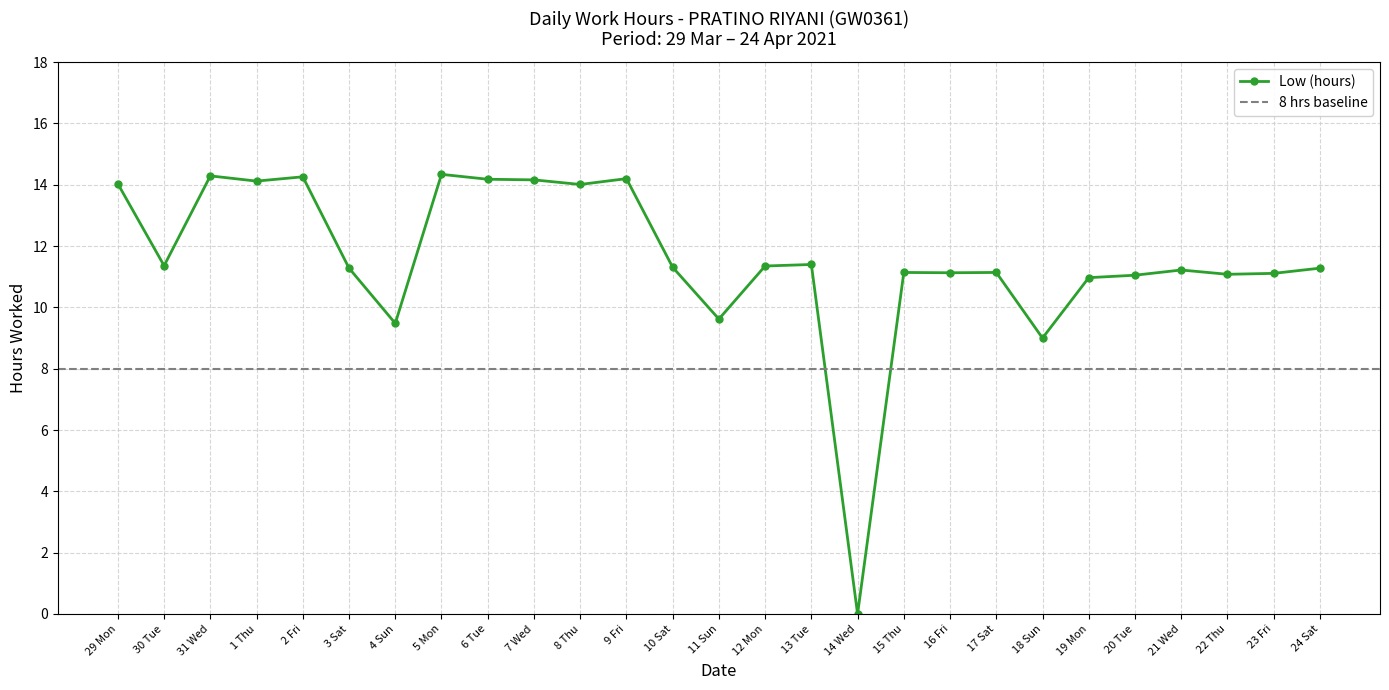

What is the average value?

11.6